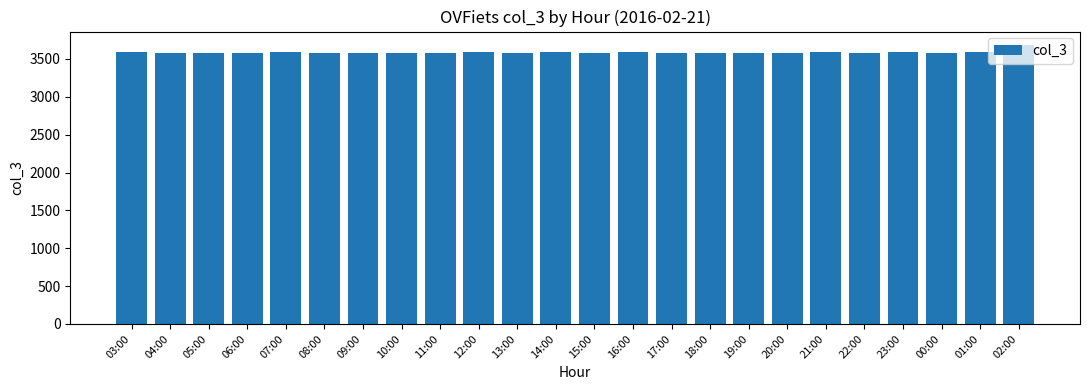

What is the ratio of the value at 05:00 to the value at 14:00?

1.0